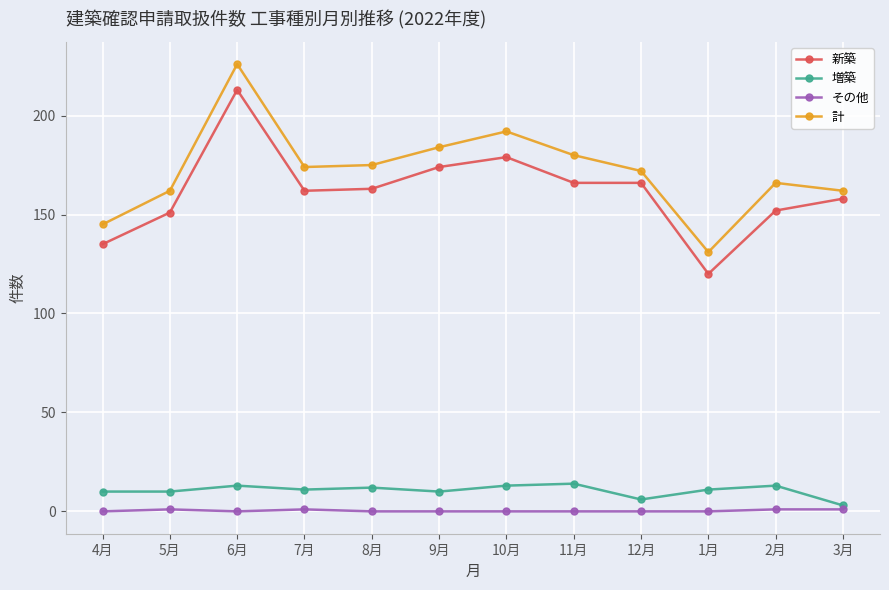

Which label corresponds to the largest value in the chart?

6月